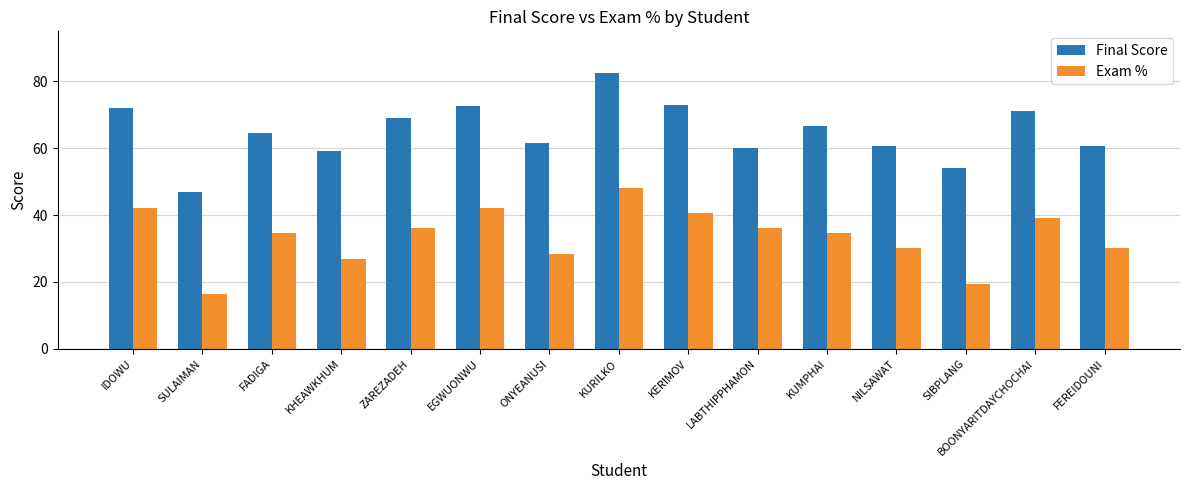

What is the sum of the Exam % values at BOONYARITDAYCHOCHAI and KUMPHAI?

73.5